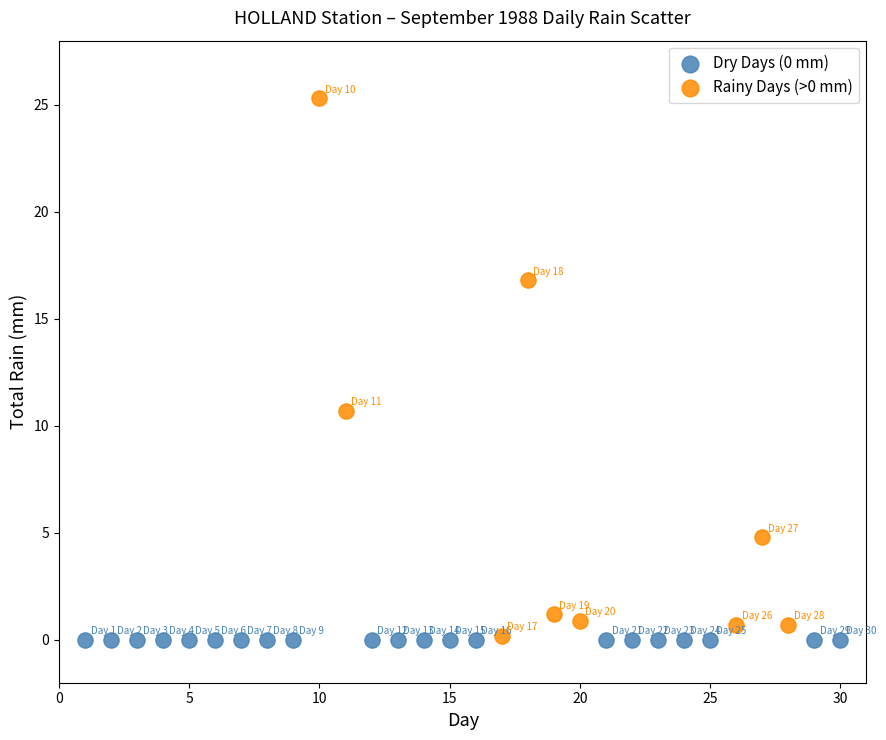

Which series reaches the maximum Y coordinate?

Rainy Days (>0 mm)